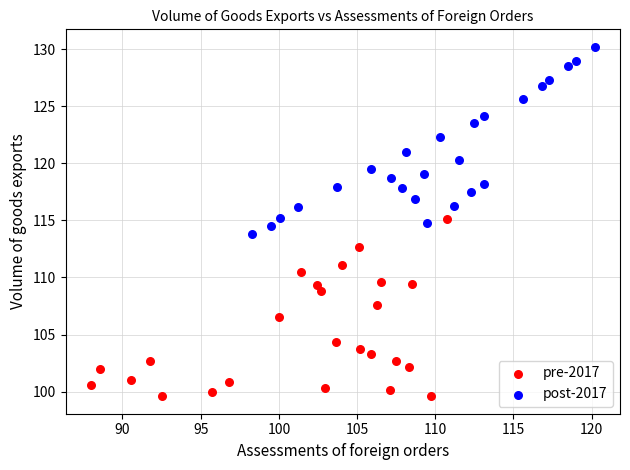

Which series contains the lowest Y value?

pre-2017